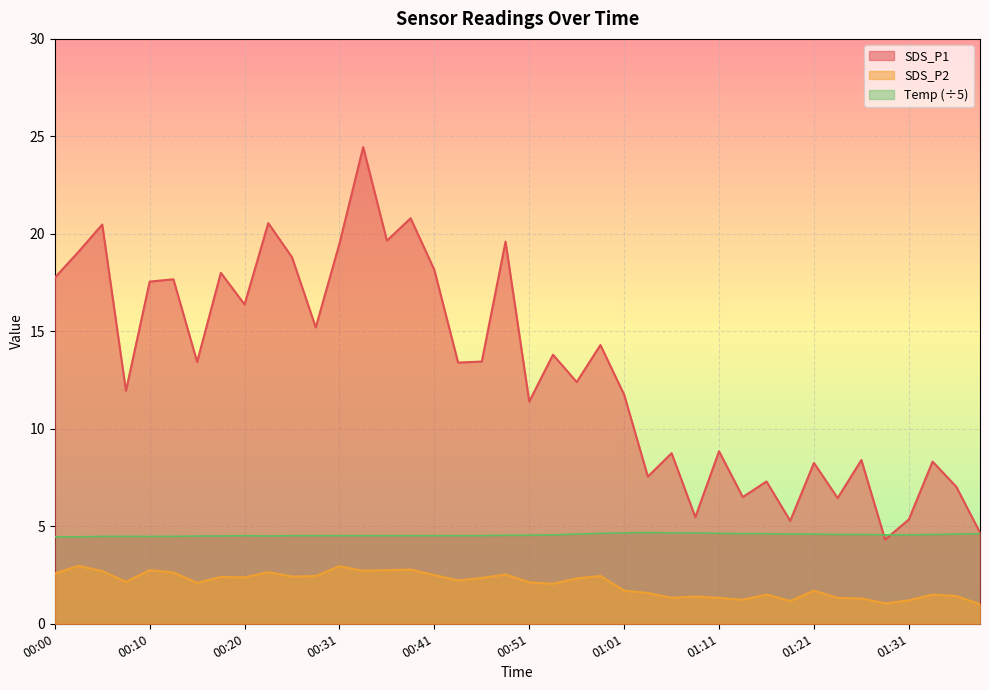

How many Temp values are between 4 and 5?

40